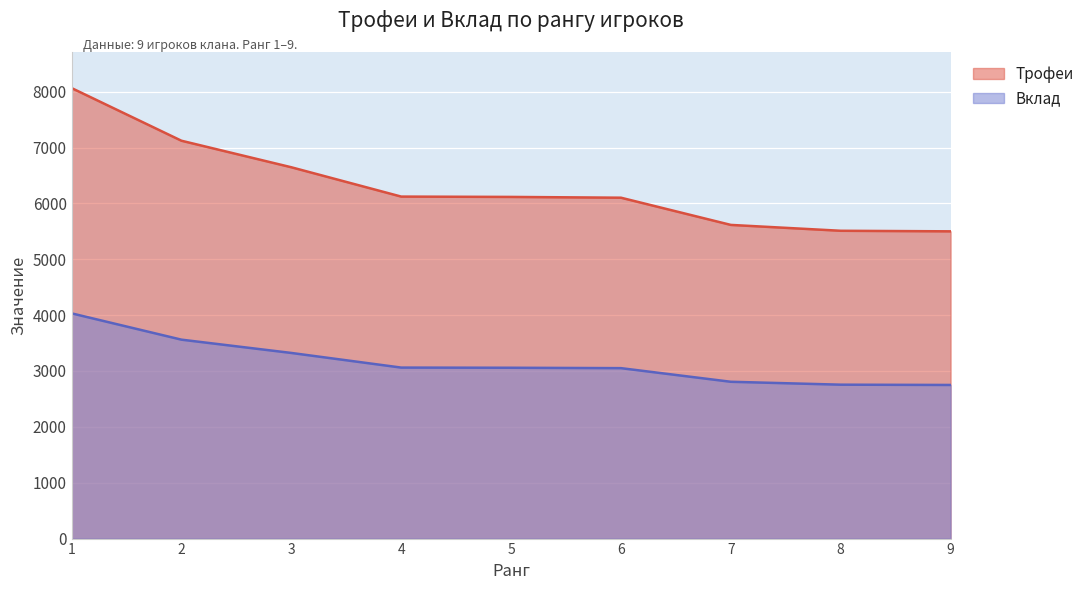

What are all the series names shown in the legend?

Трофеи, Вклад